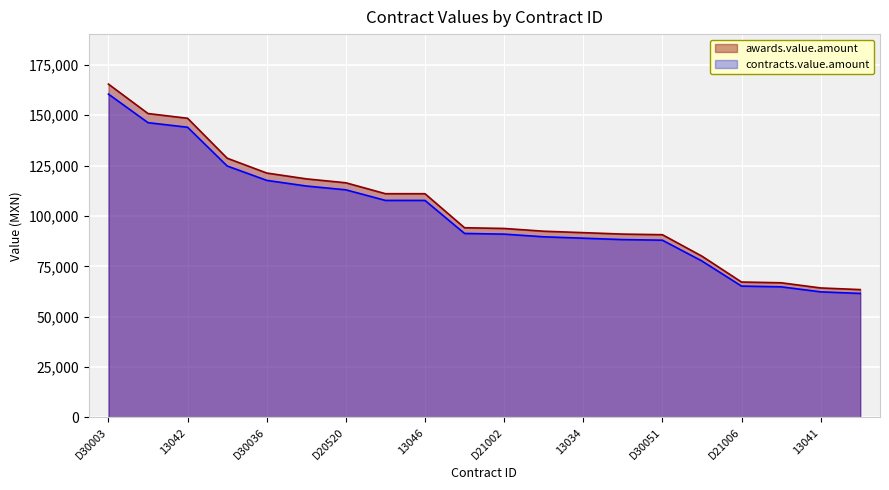

The value of contracts.value.amount at D30052 is 72336.7. True or false?

False